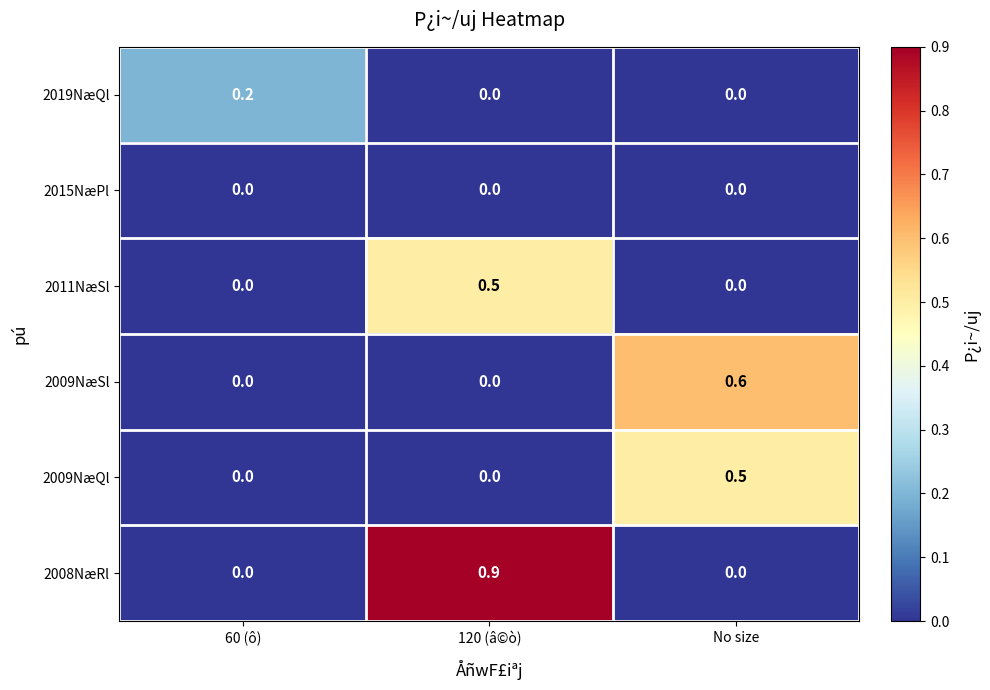

Reading left to right, what are all the values shown in this chart?

2019NæQl: 60 (ô)=0.2	120 (â©ò)=0.0	No size=0.0
2015NæPl: 60 (ô)=0.0	120 (â©ò)=0.0	No size=0.0
2011NæSl: 60 (ô)=0.0	120 (â©ò)=0.5	No size=0.0
2009NæSl: 60 (ô)=0.0	120 (â©ò)=0.0	No size=0.6
2009NæQl: 60 (ô)=0.0	120 (â©ò)=0.0	No size=0.5
2008NæRl: 60 (ô)=0.0	120 (â©ò)=0.9	No size=0.0